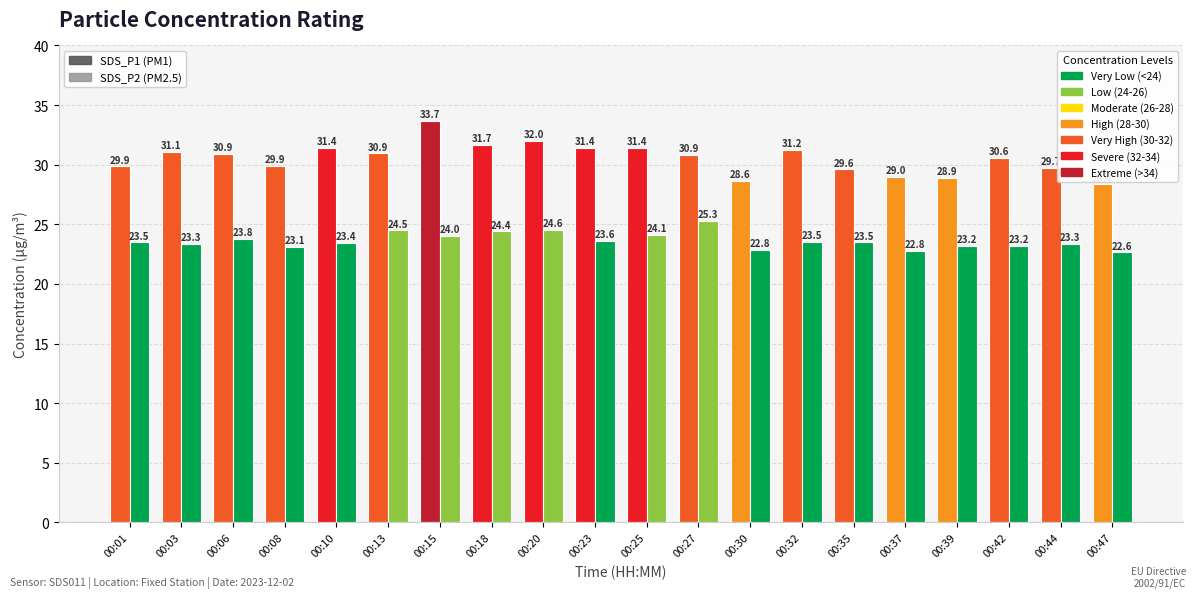

Count the number of categories in the chart.

20